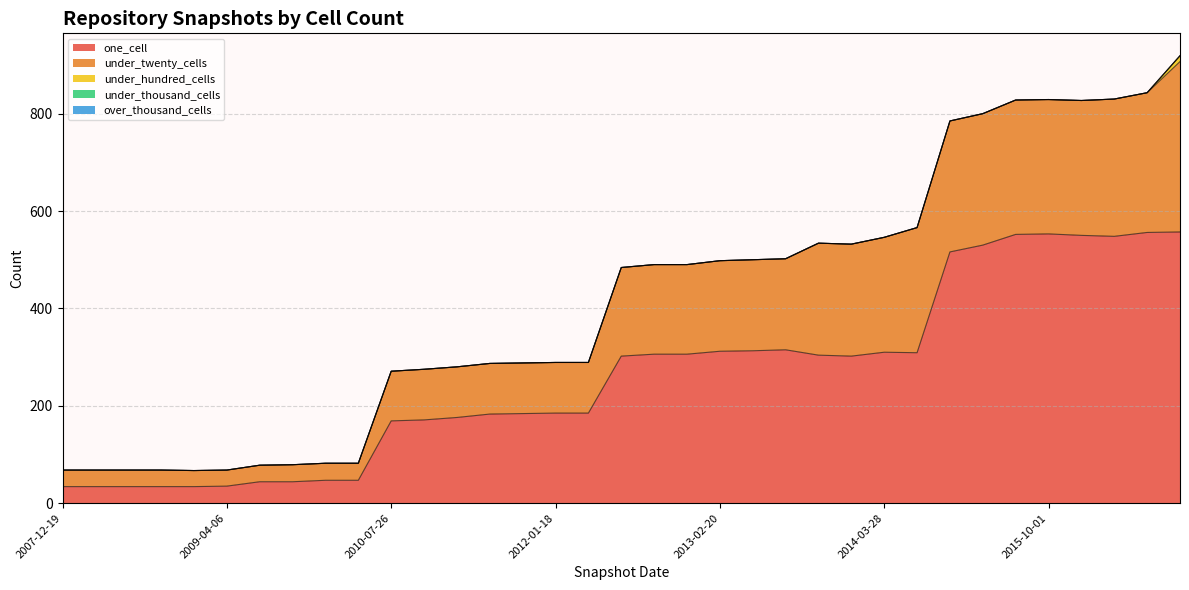

True or false: under_twenty_cells and one_cell intersect in this chart.

False